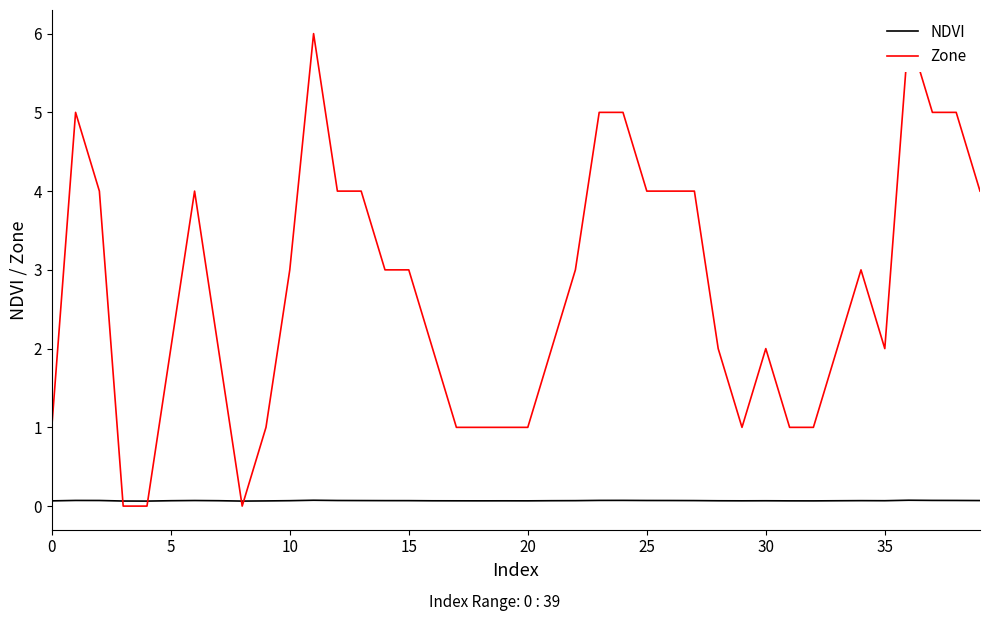

Which has a higher value, 36 or 13?

36